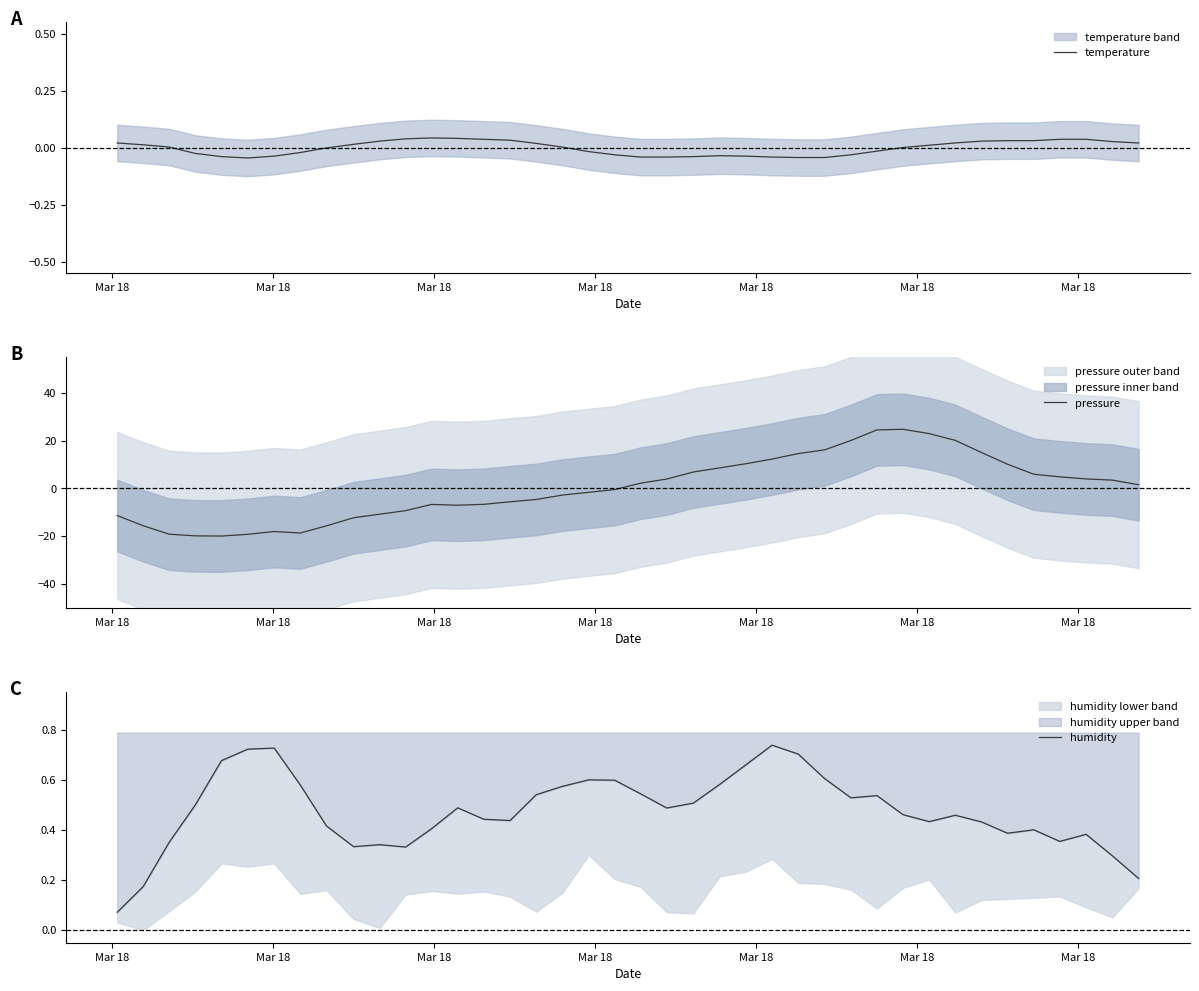

What is the minimum value for pressure?

-19.9